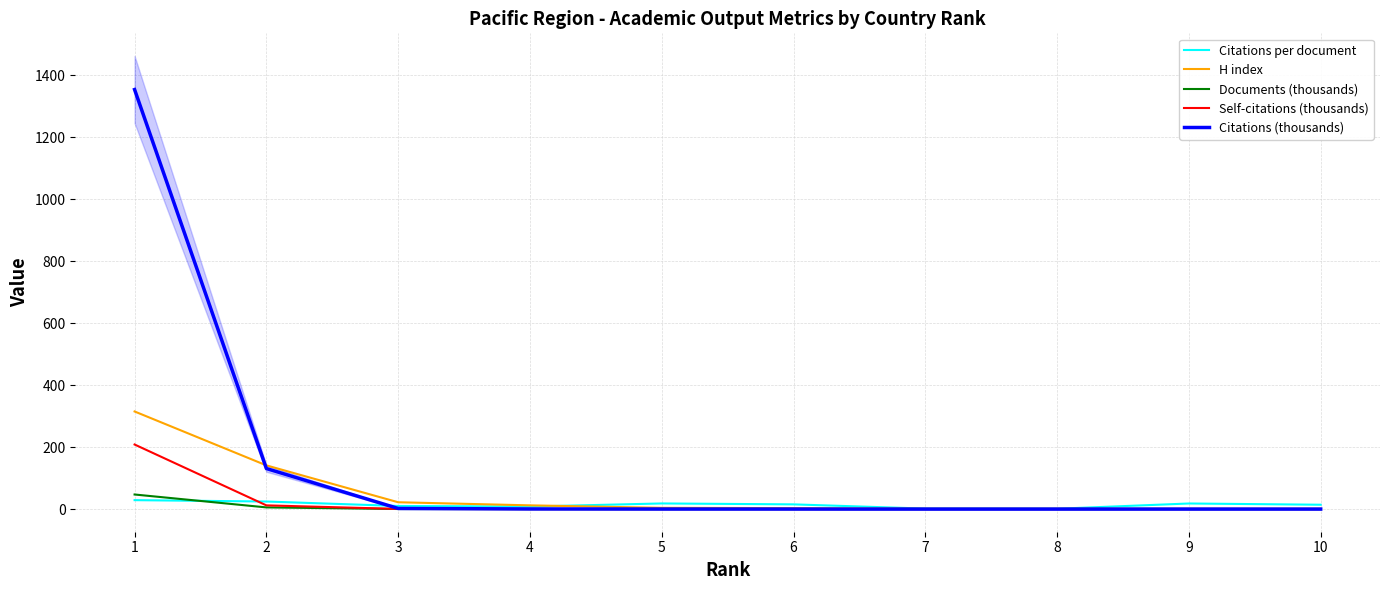

The Citations per document series shows 18.1 at 5. True or false?

True